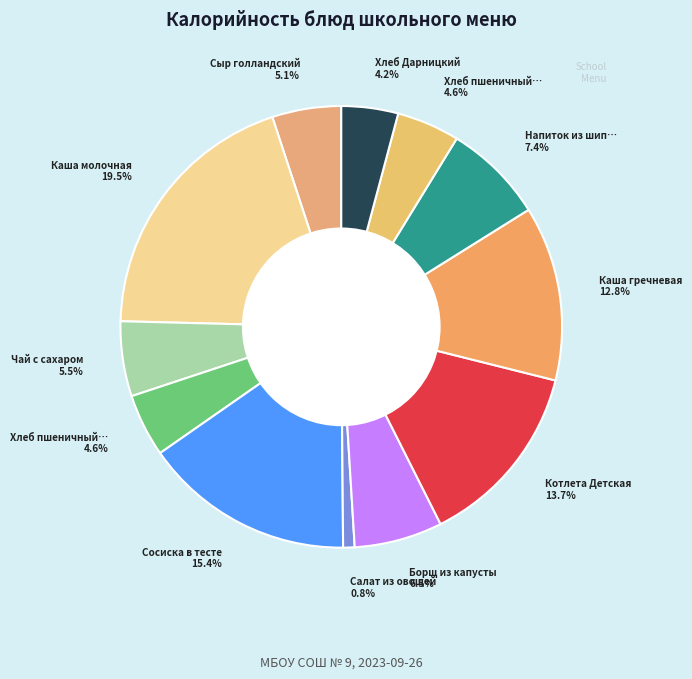

What is the largest slice in the pie chart?

Каша молочная